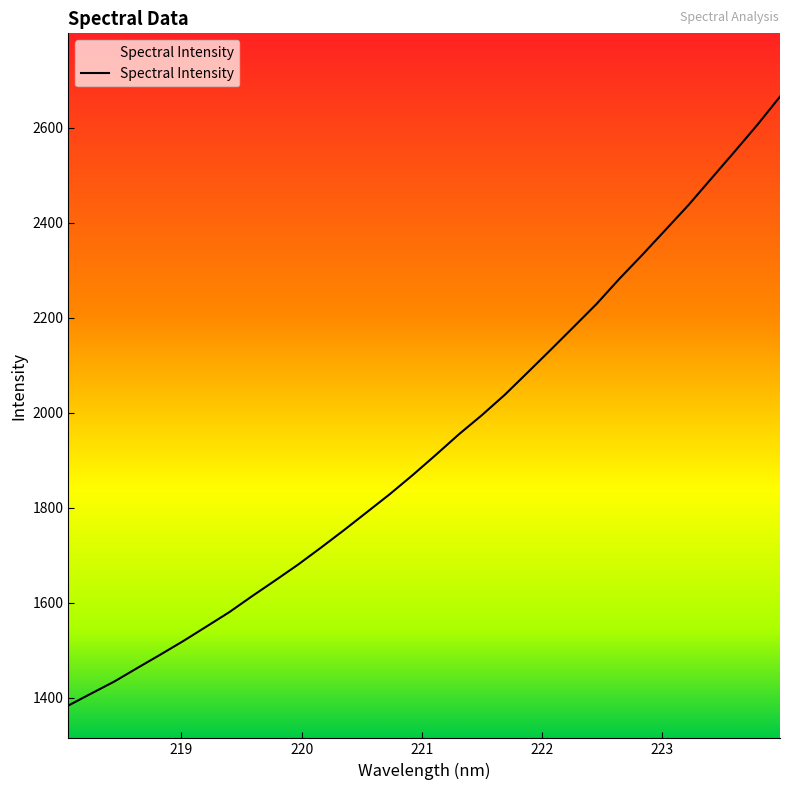

What is the difference between the maximum and minimum values?

1281.9